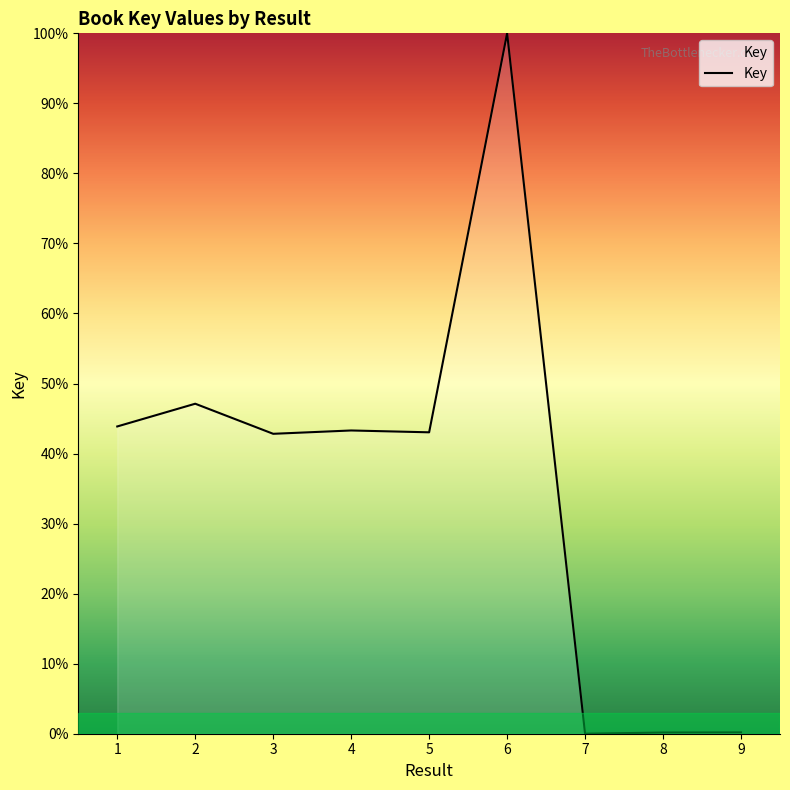

Between 7 and 4, which is larger?

4